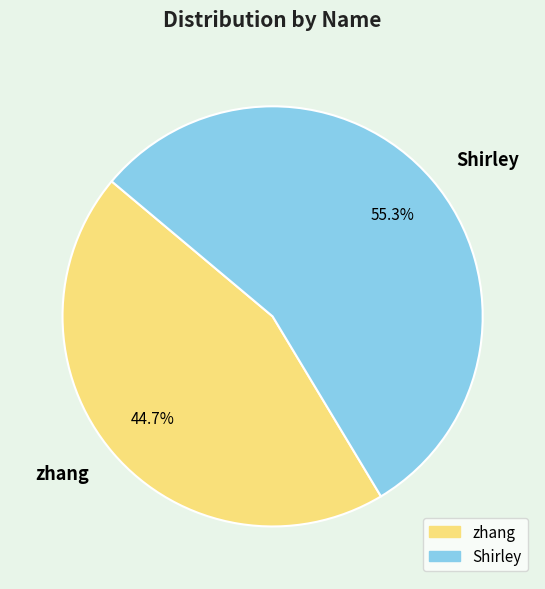

Between zhang and Shirley, which is larger?

Shirley